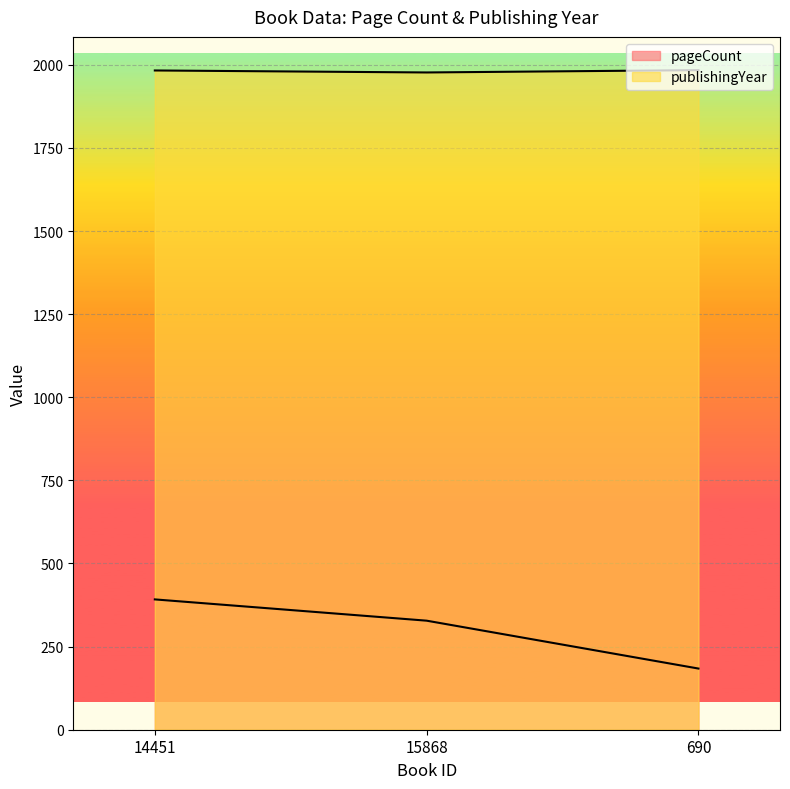

How many pageCount values are between 184 and 392?

3